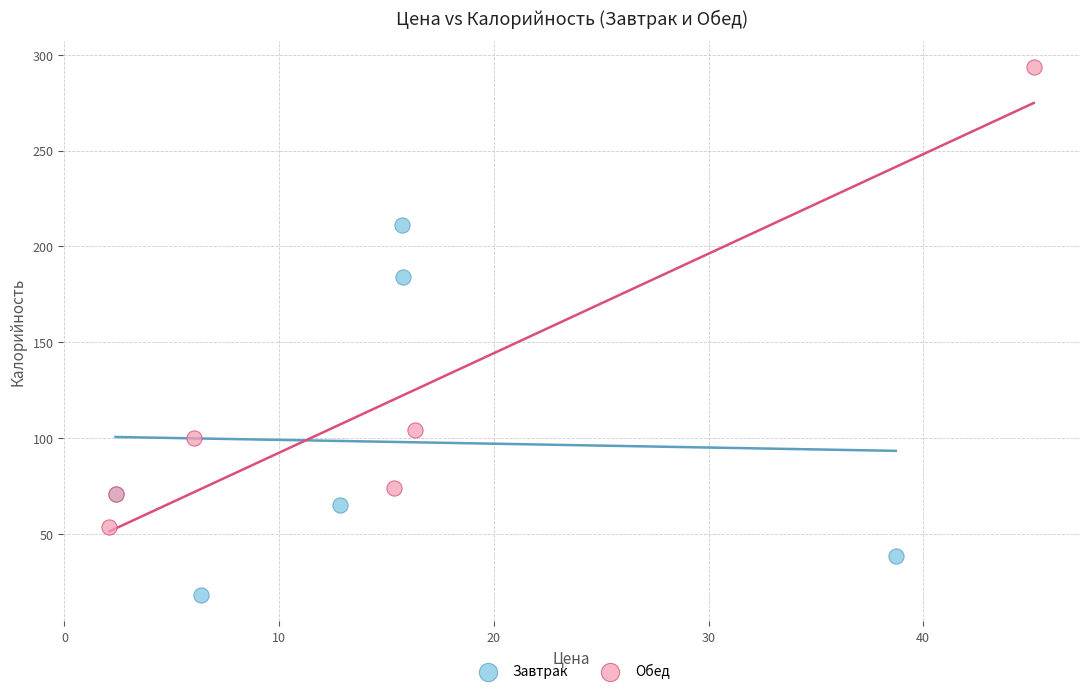

Which series contains the highest Y value?

Обед